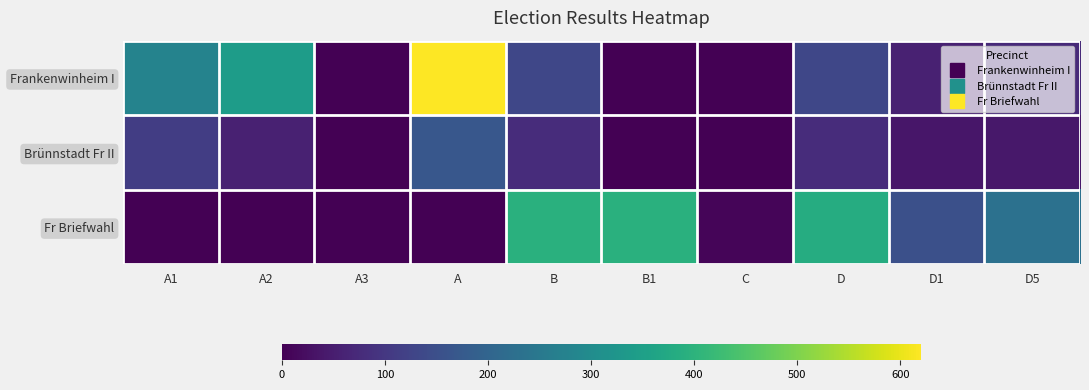

Reading left to right, what are all the values shown in this chart?

Frankenwinheim I: A1=278	A2=342	A3=0	A=620	B=131	B1=0	C=0	D=131	D1=57	D5=74
Brünnstadt Fr II: A1=112	A2=57	A3=0	A=169	B=79	B1=0	C=1	D=78	D1=38	D5=40
Fr Briefwahl: A1=0	A2=0	A3=0	A=0	B=393	B1=393	C=9	D=384	D1=152	D5=232